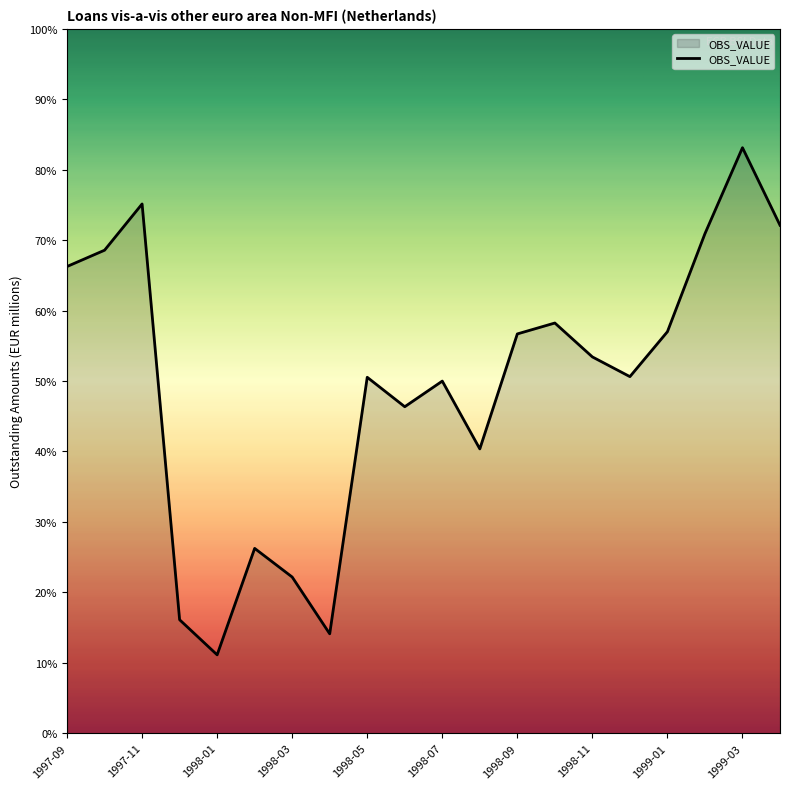

What is the label of the 11th point from the right?

1998-06